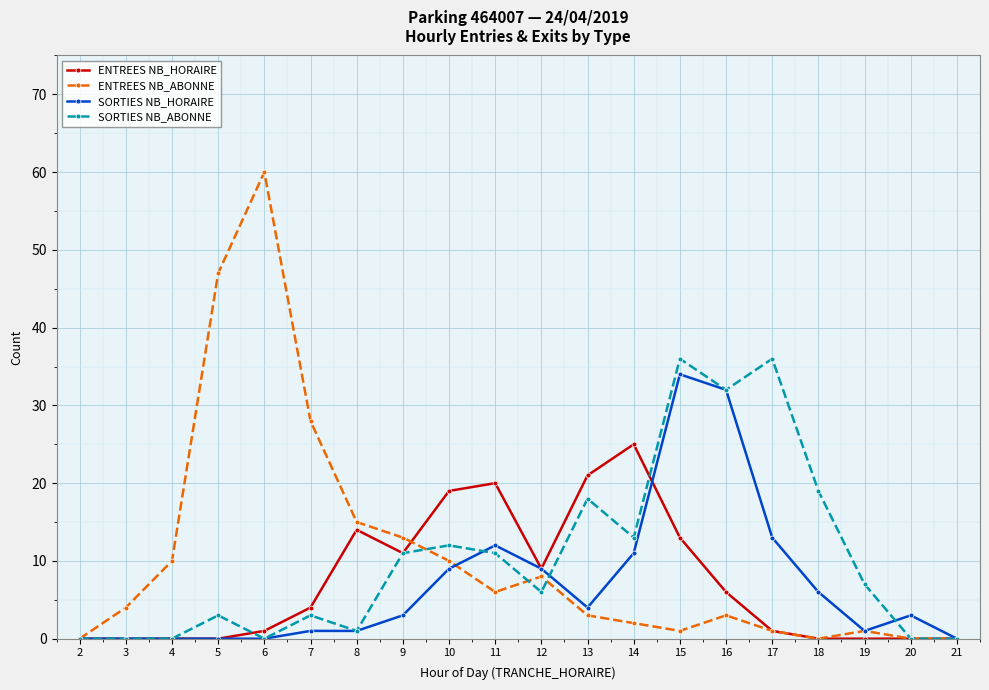

Between 3 and 8, which series saw the biggest shift?

ENTREES NB_HORAIRE